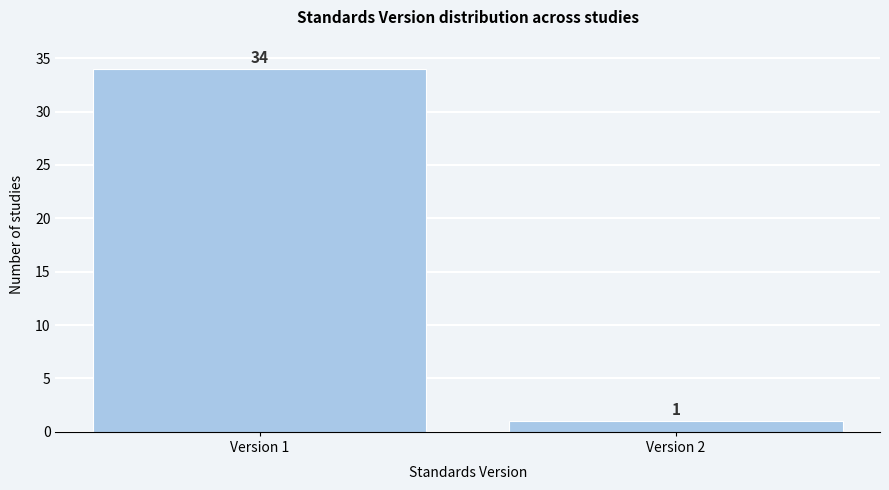

Reading left to right, extract all data points from this chart.

34	1